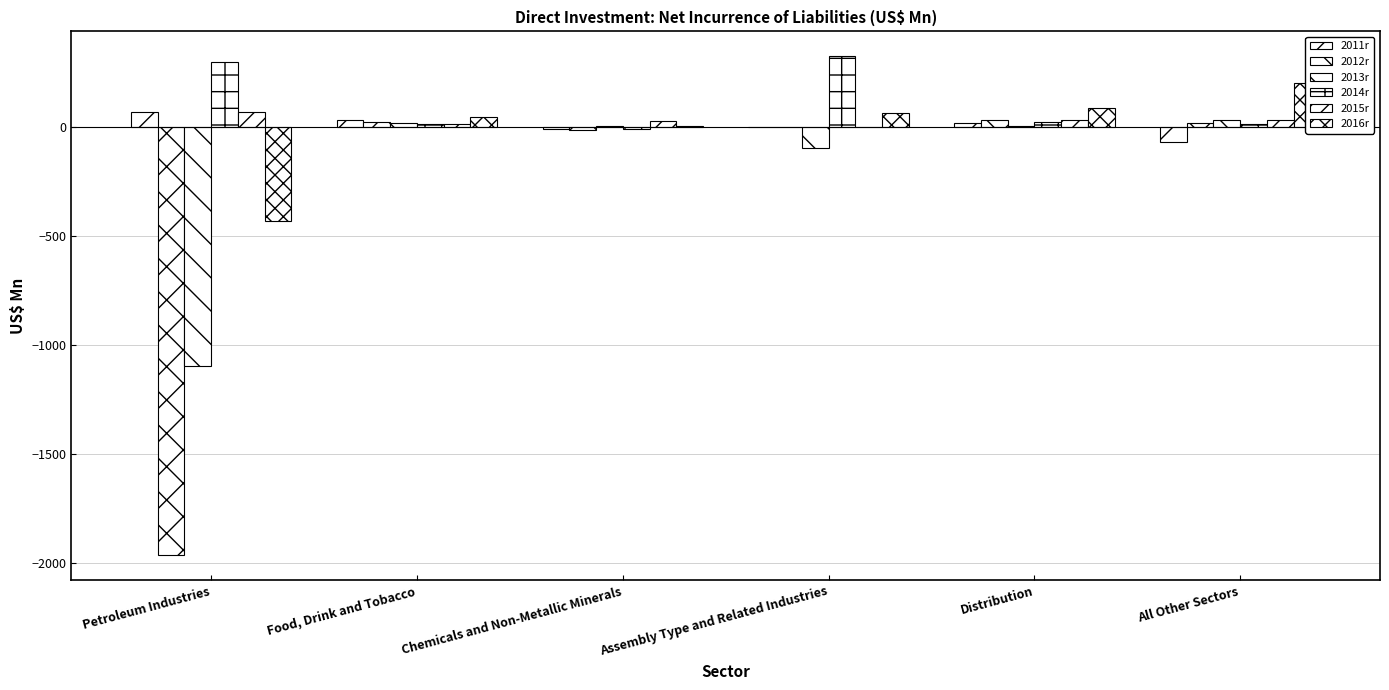

What is the lowest value of the 2014r series?

-10.7